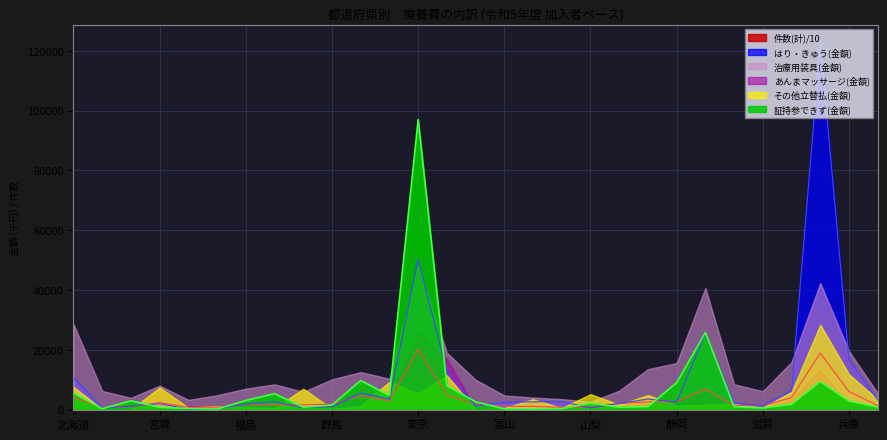

What is the total value across all series at 千葉?

11124.3